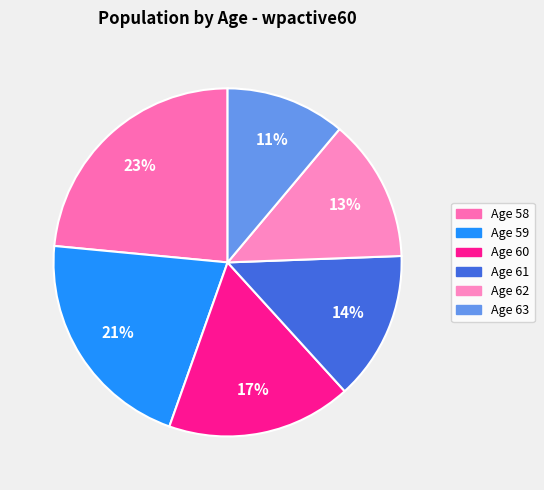

Is there any slice that represents more than half of the pie?

No